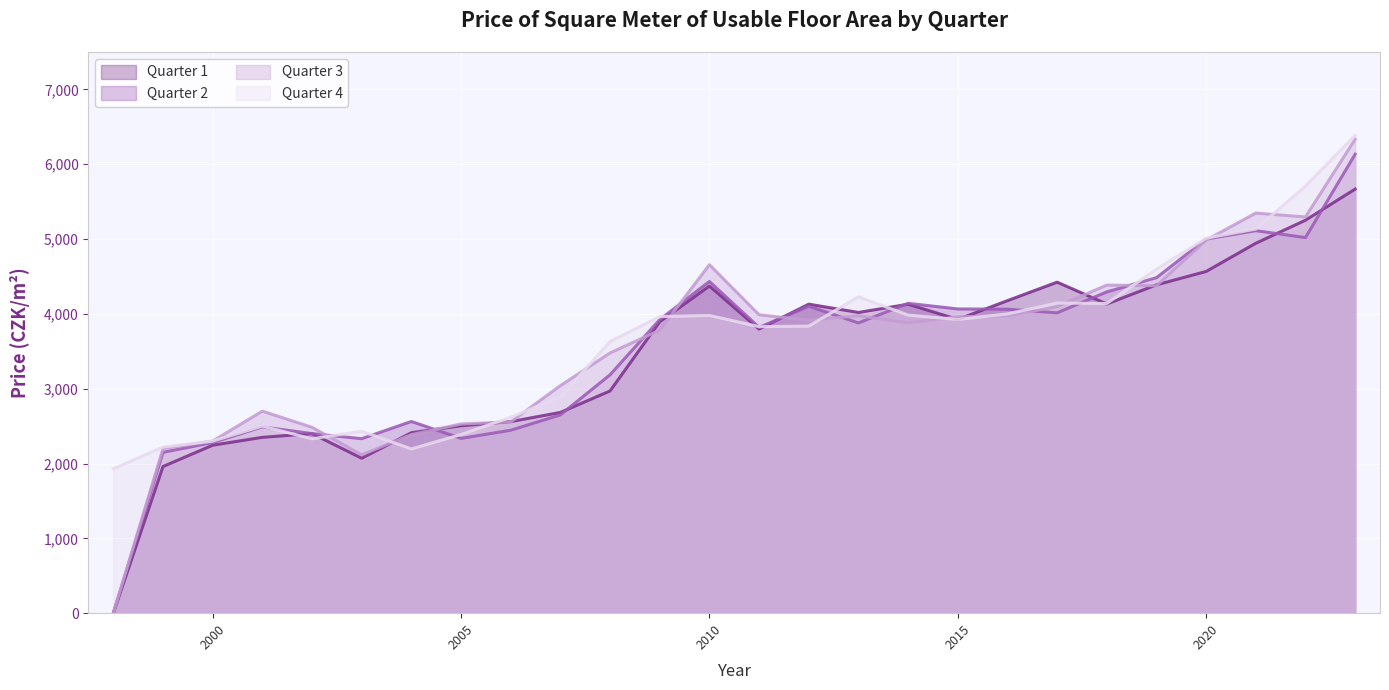

At which category is the sum across all series the highest?

2023